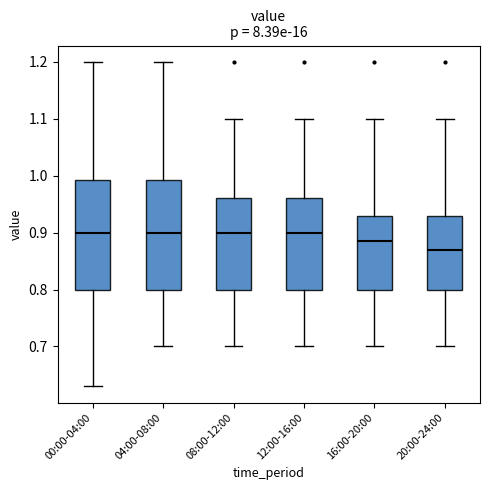

Where is the lower edge of the box for 12:00-16:00 on the y-axis? The values are not printed on the chart, so give them approximately, as read against the axis.

0.80